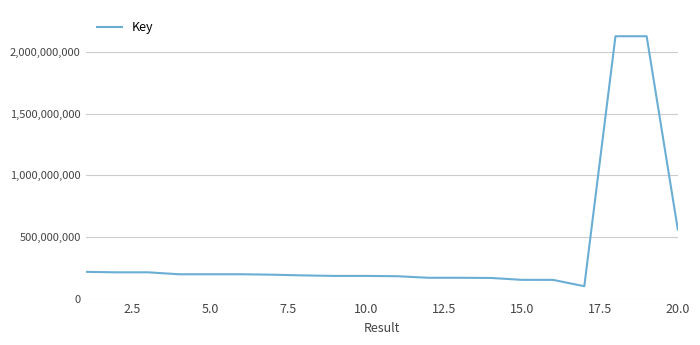

What is the smallest value displayed?

100313343